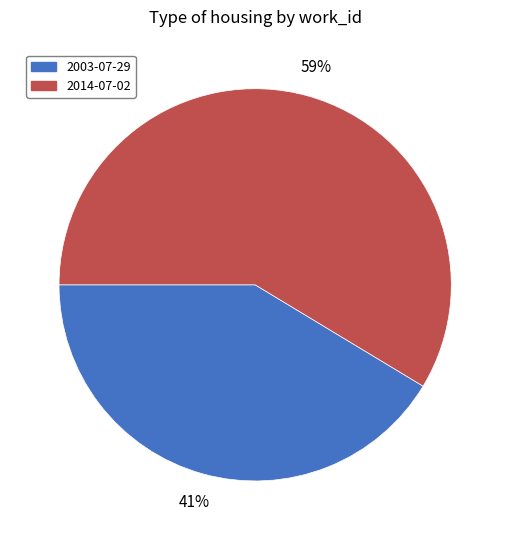

To the nearest percent, what is the combined percentage of 2014-07-02 and 2003-07-29?

100%